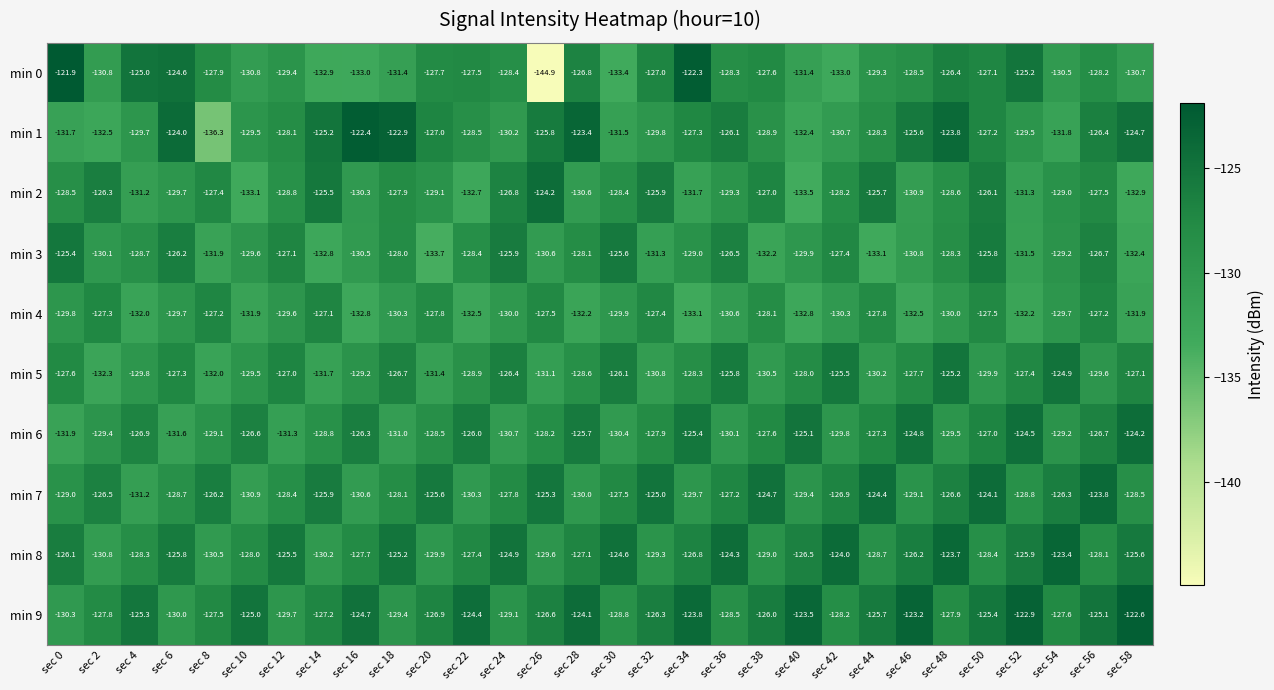

What is the difference between the min 4 values at sec 24 and sec 12?

0.4